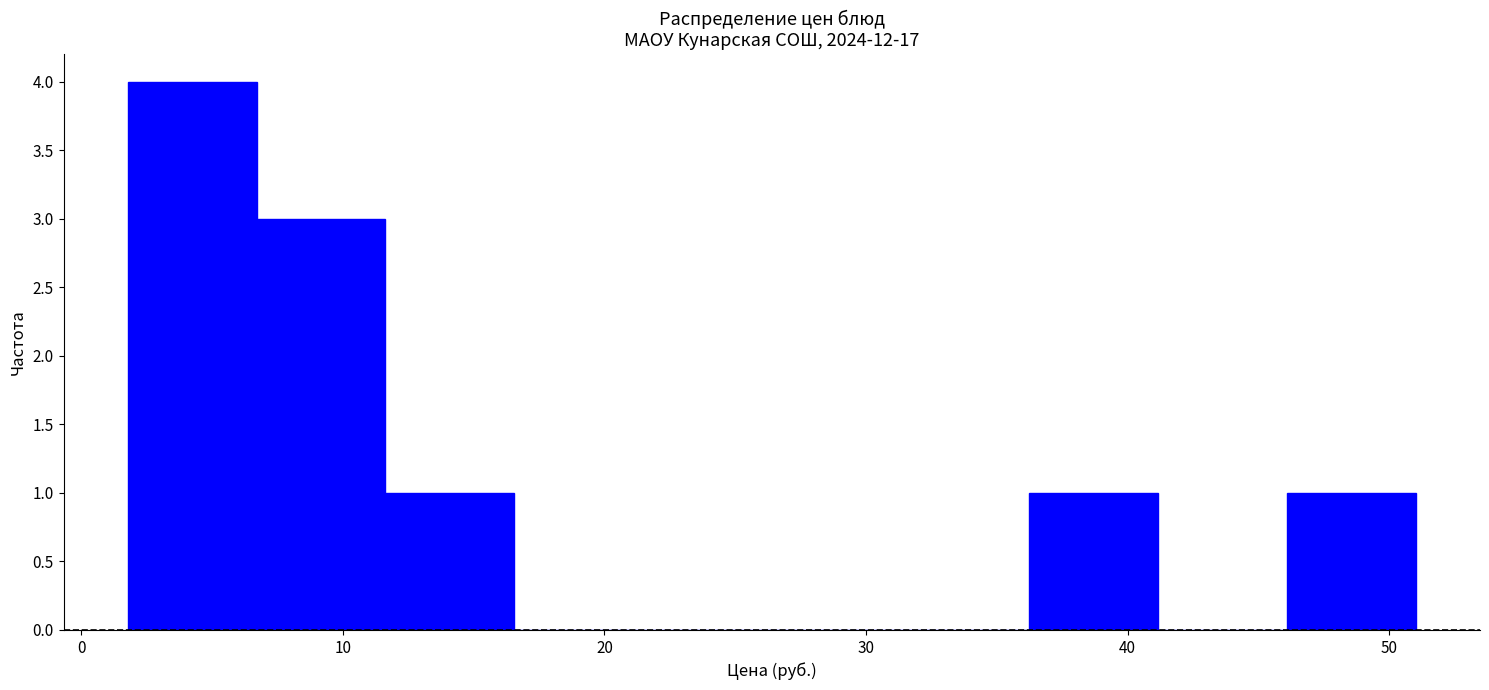

Over which range of the x-axis is the bar tallest?

2 to 7